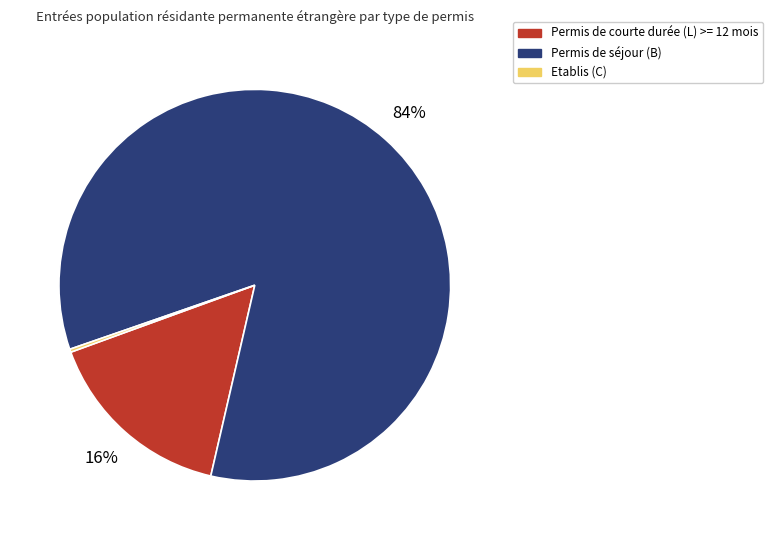

To the nearest percent, what is the difference between the largest and smallest slice percentages?

84%